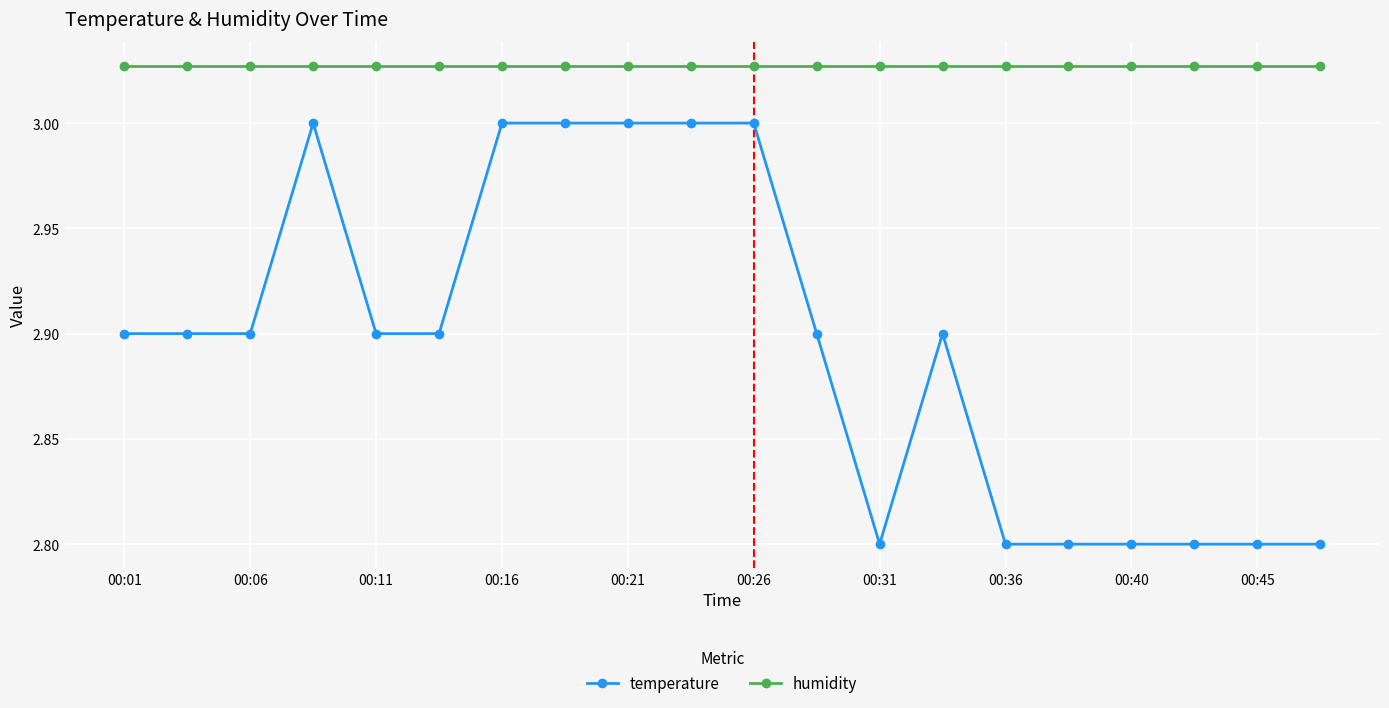

True or false: temperature and humidity intersect in this chart.

False